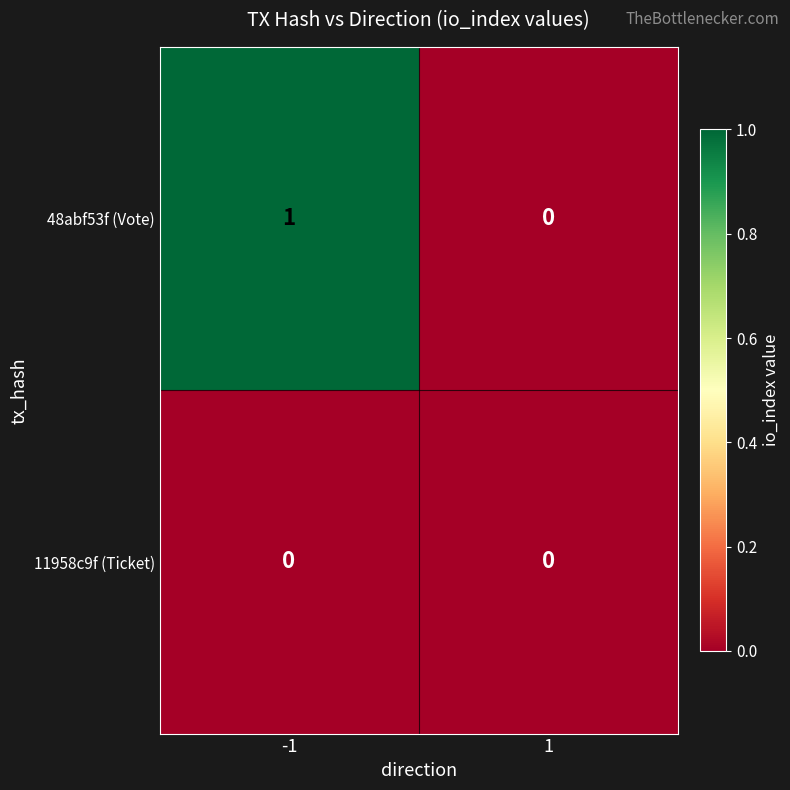

Reading left to right, transcribe all the data shown in this chart.

48abf53f (Vote): -1=1	1=0
11958c9f (Ticket): -1=0	1=0